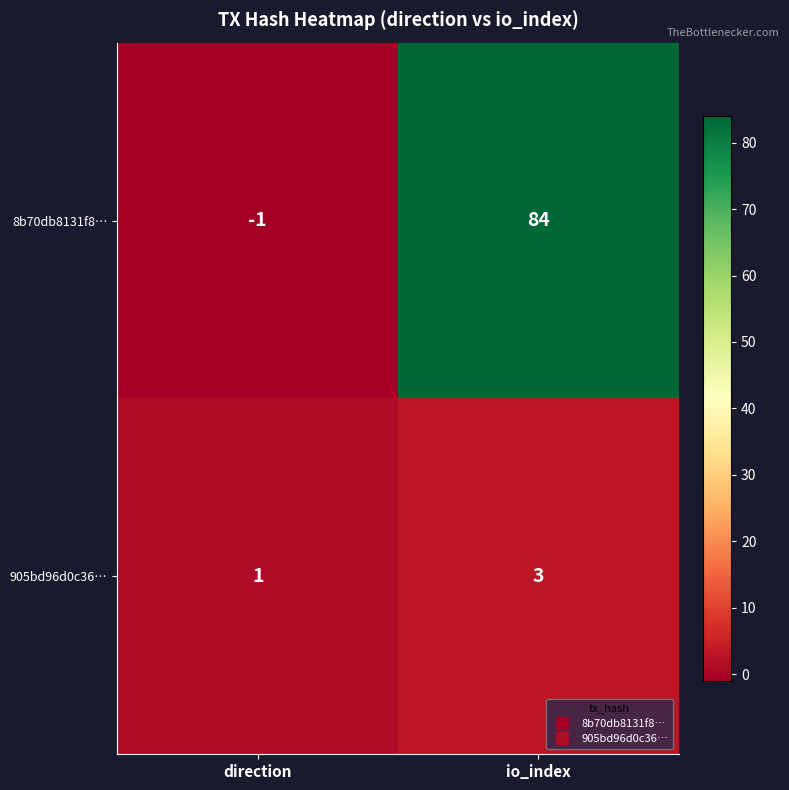

What is the sum of the 8b70db8131f8… values at io_index and direction?

83